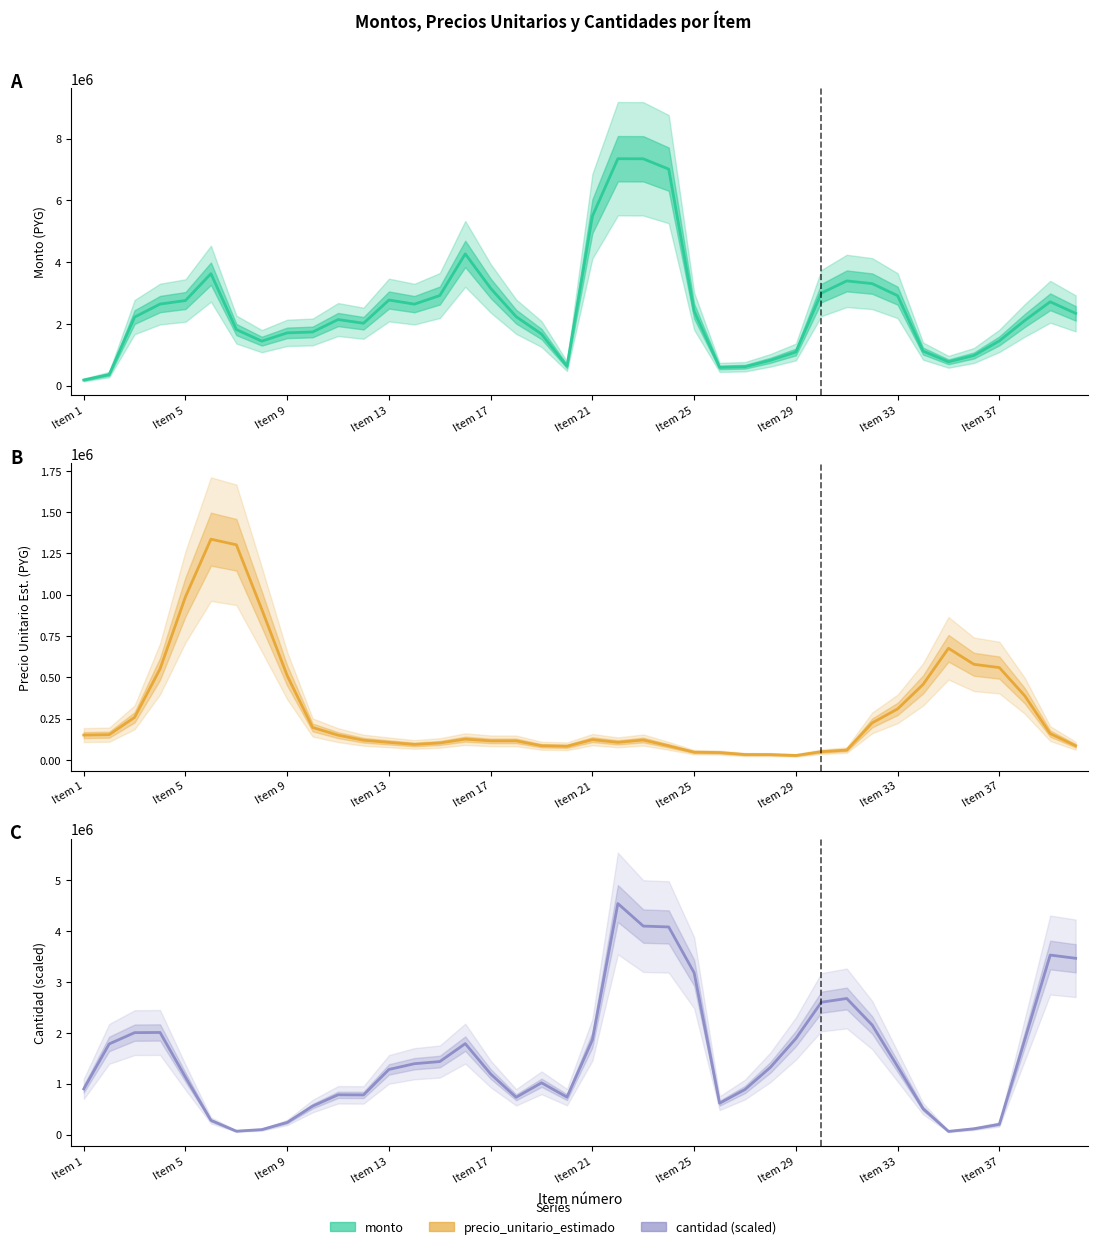

What are all the series names shown in the legend?

monto, precio_unitario_estimado, cantidad